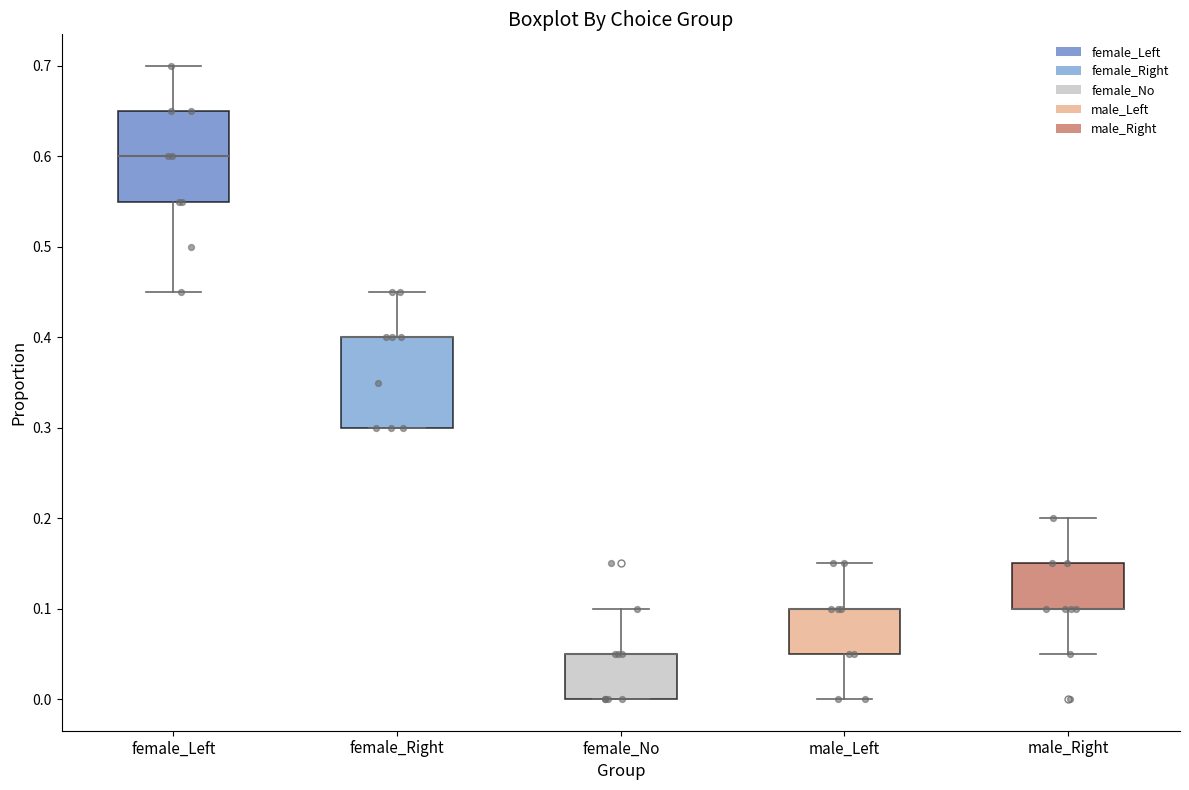

Reading left to right, read every box against the y-axis: the position of its median line, the range the box covers, and the ends of its whiskers. The values are not printed on the chart, so give them approximately, as read against the axis.

female_Left: median 0.60, box 0.55 to 0.65, whiskers 0.45 to 0.70
female_Right: median 0.40 (drawn on the box's upper edge), box 0.30 to 0.40, whiskers 0.30 to 0.45
female_No: median 0.05 (drawn on the box's upper edge), box 0.00 to 0.05, whiskers 0.00 to 0.10
male_Left: median 0.10 (drawn on the box's upper edge), box 0.05 to 0.10, whiskers 0.00 to 0.15
male_Right: median 0.10 (drawn on the box's lower edge), box 0.10 to 0.15, whiskers 0.05 to 0.20